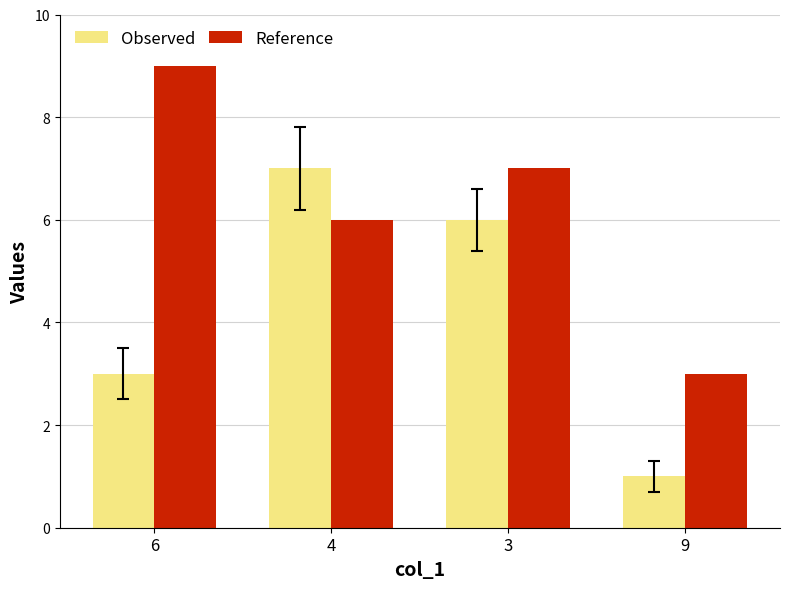

What is the average value of the Reference series?

6